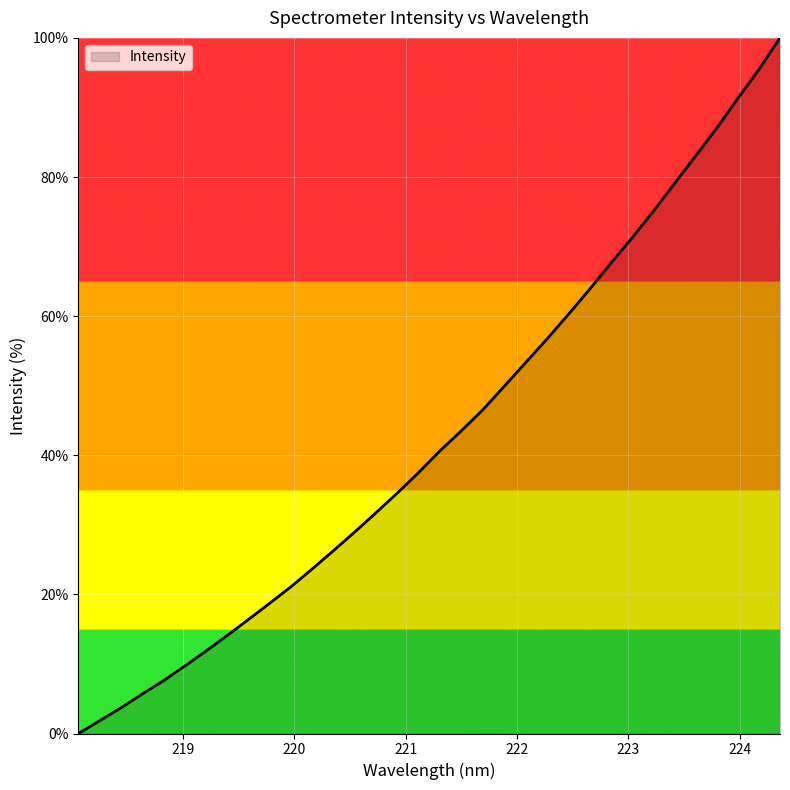

Does the chart display data point markers on the line(s)?

No